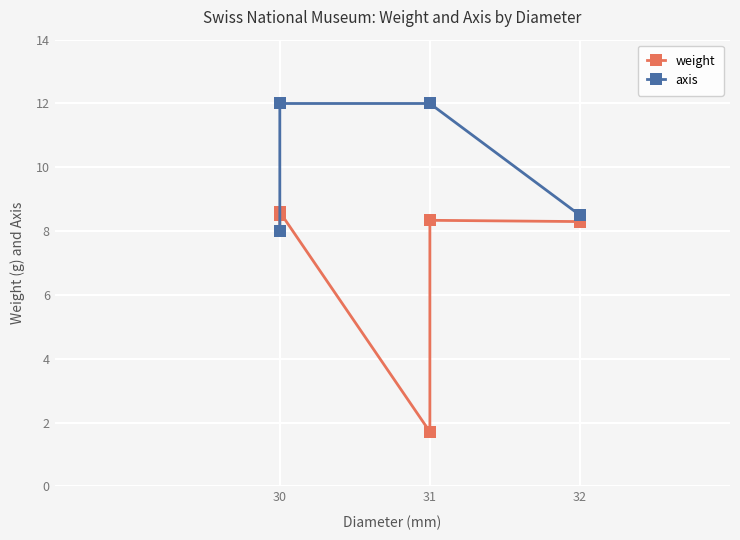

At which label is weight closest to 5?

30